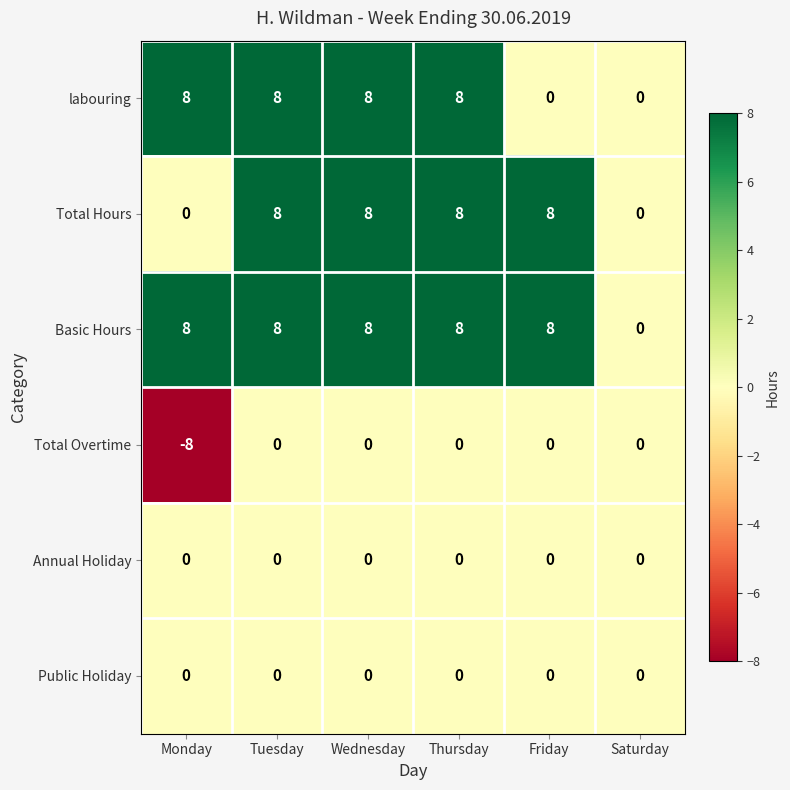

The value of Total Hours at Wednesday is 8. True or false?

True